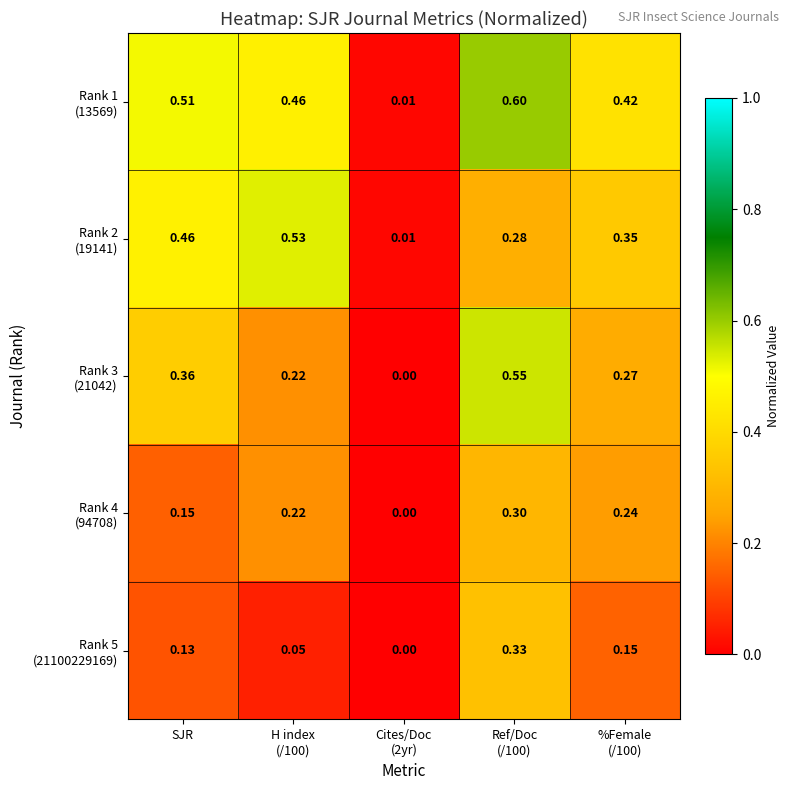

How many distinct data groups are displayed?

5